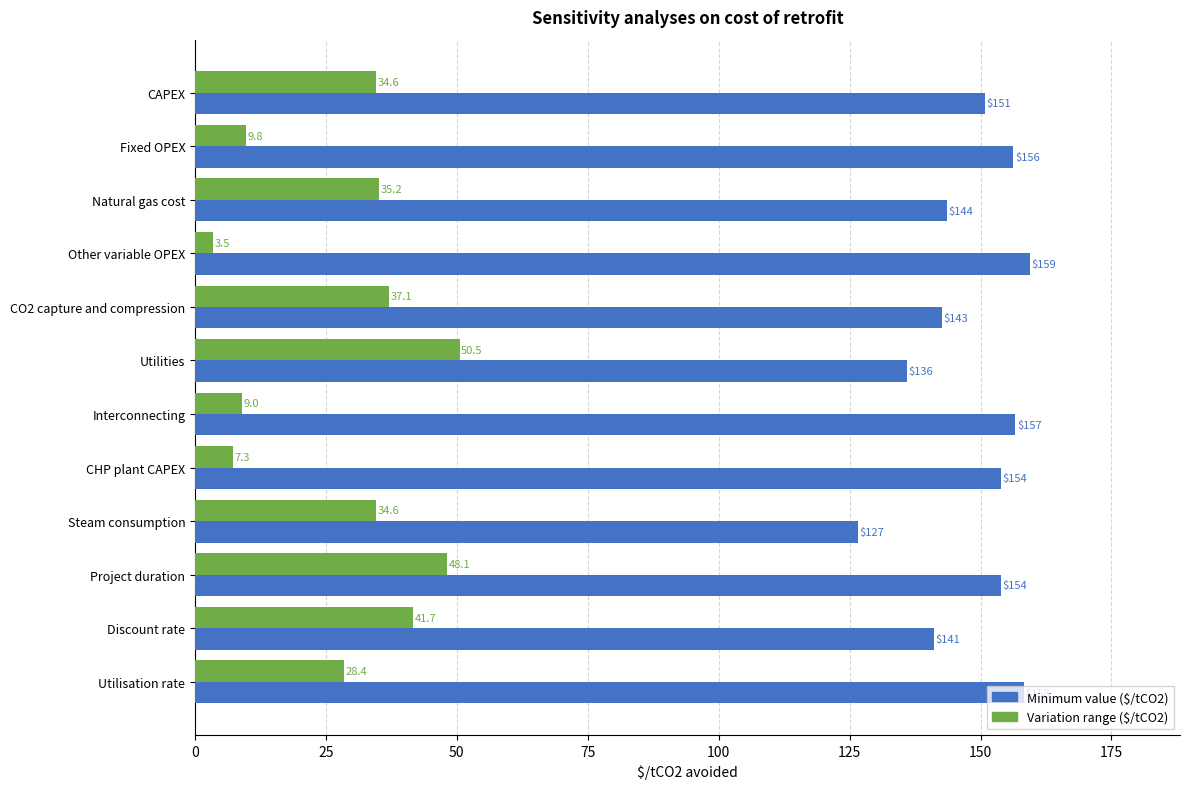

List the series in order of their peak value, highest first.

Minimum value ($/tCO2), Variation range ($/tCO2)